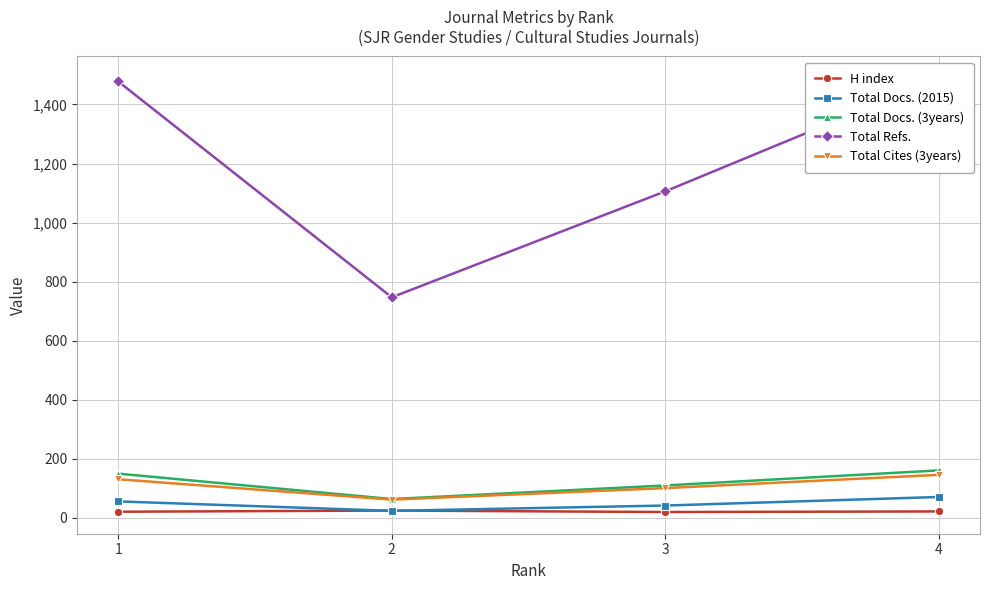

What is the total value across all series at 1?

1836